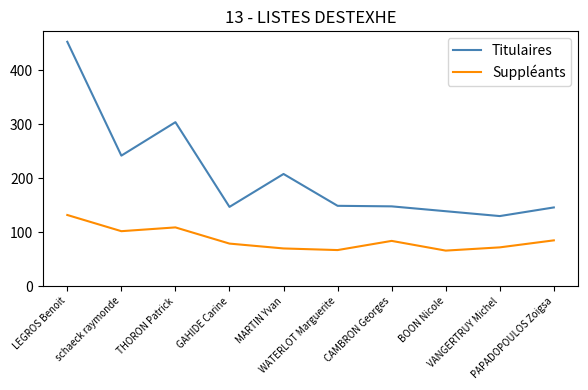

What is the sum of the Suppléants values at MARTIN Yvan and schaeck raymonde?

172